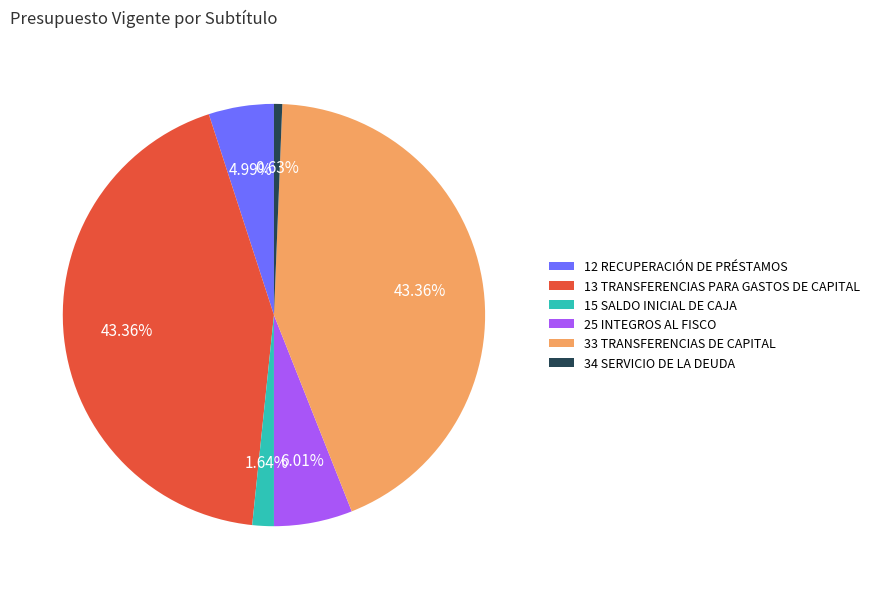

Which has a higher value, 13 TRANSFERENCIAS PARA GASTOS DE CAPITAL or 15 SALDO INICIAL DE CAJA?

13 TRANSFERENCIAS PARA GASTOS DE CAPITAL